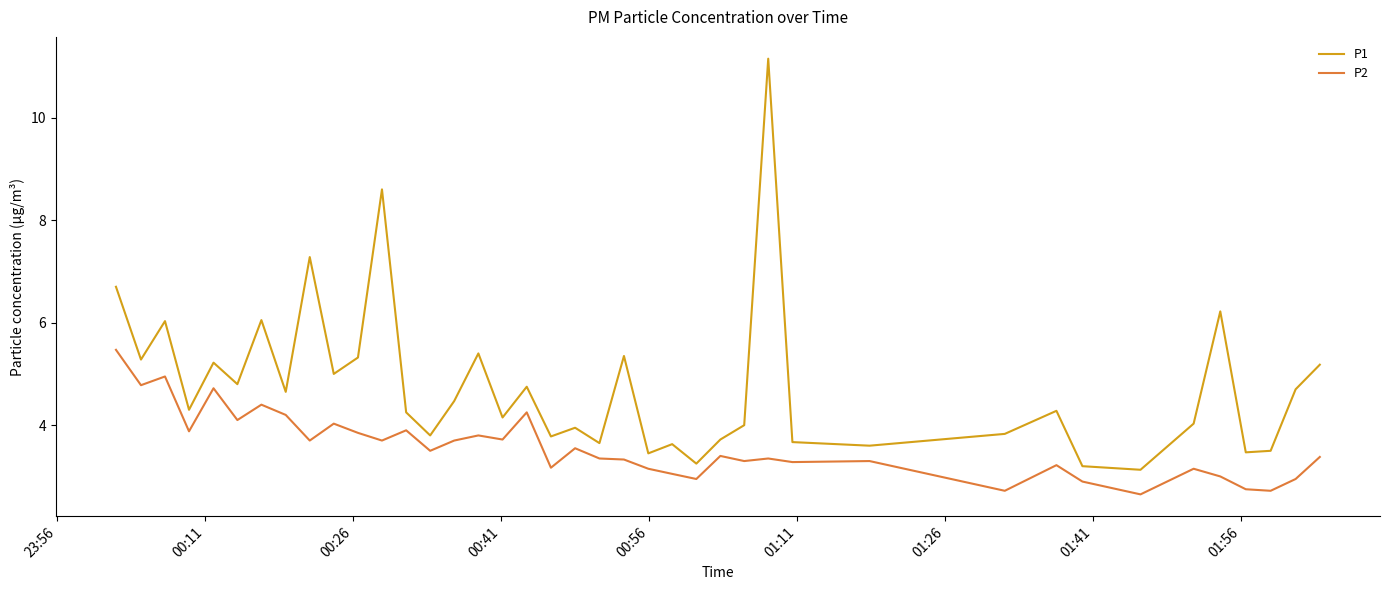

Rank the series by their maximum value, from highest to lowest.

P1, P2